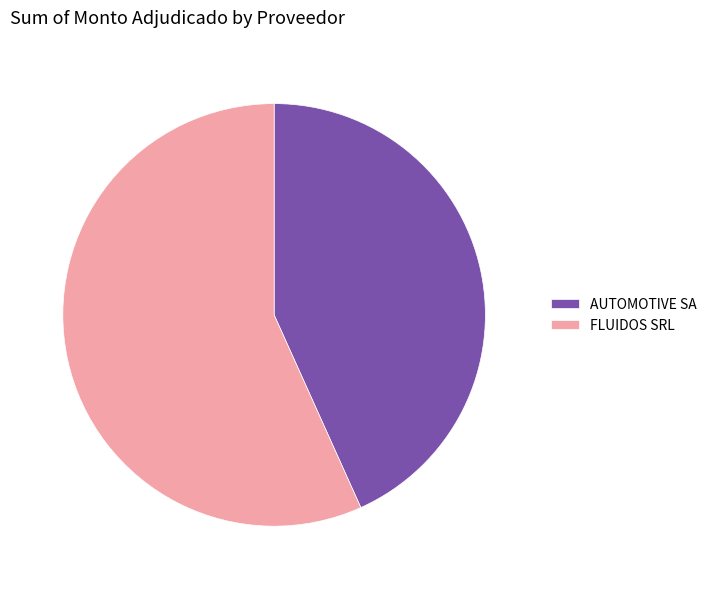

Which has a higher value, FLUIDOS SRL or AUTOMOTIVE SA?

FLUIDOS SRL